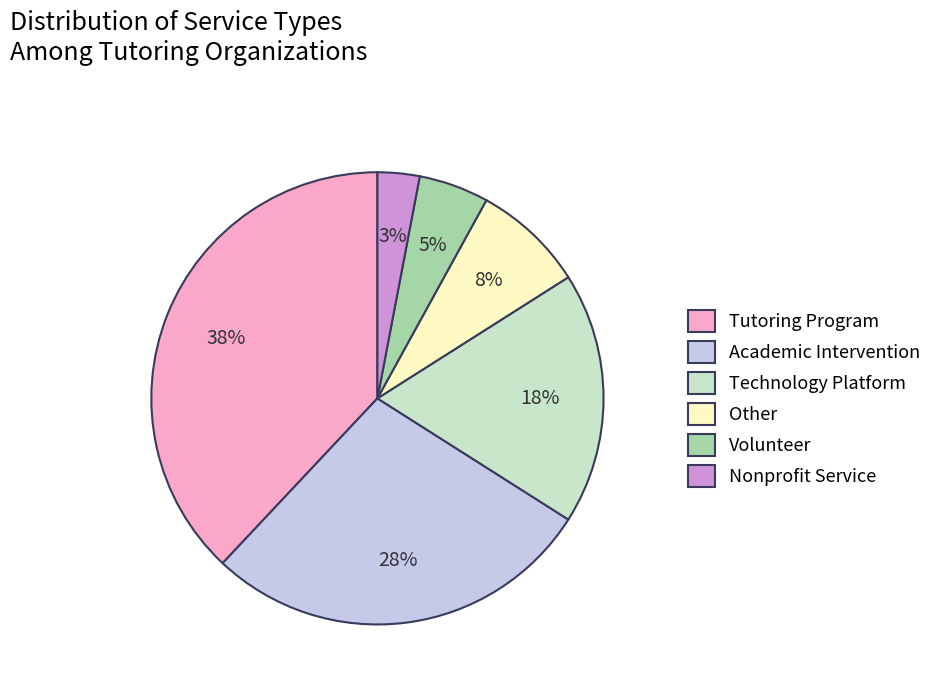

True or false: Other accounts for 8% of the total.

True